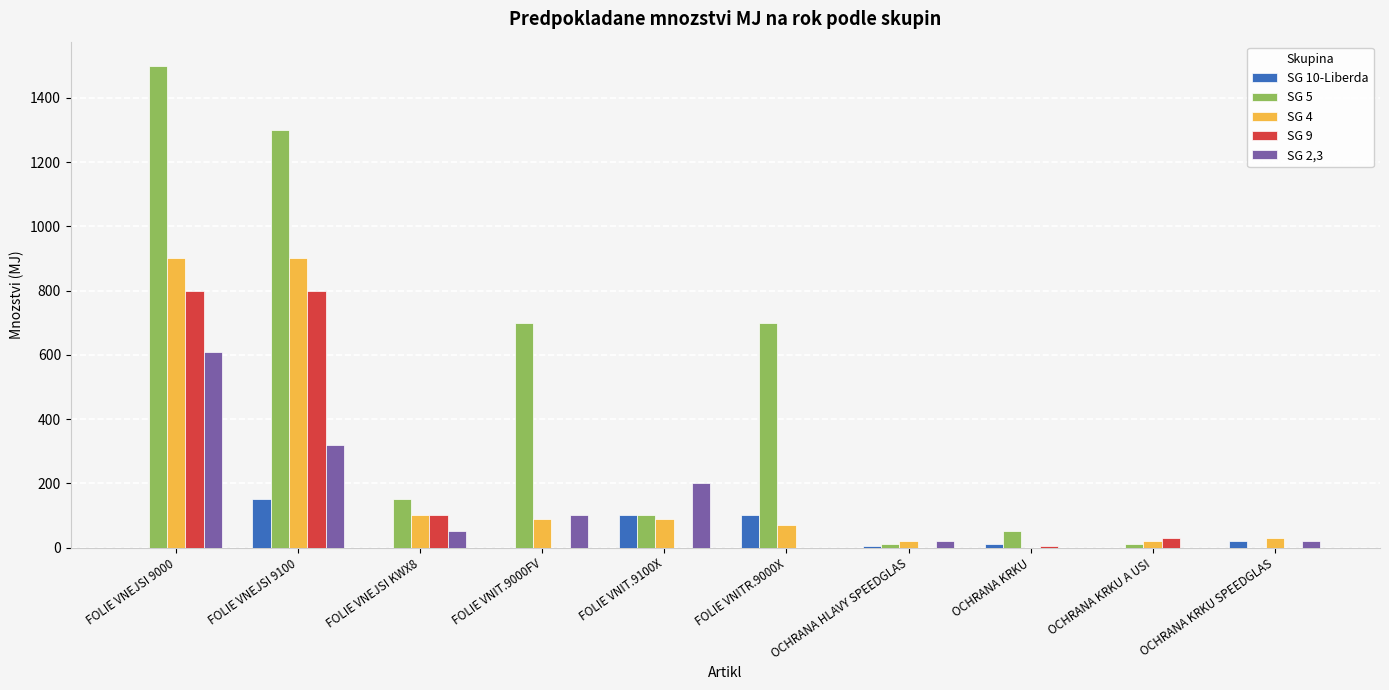

How many groups of bars are there?

10